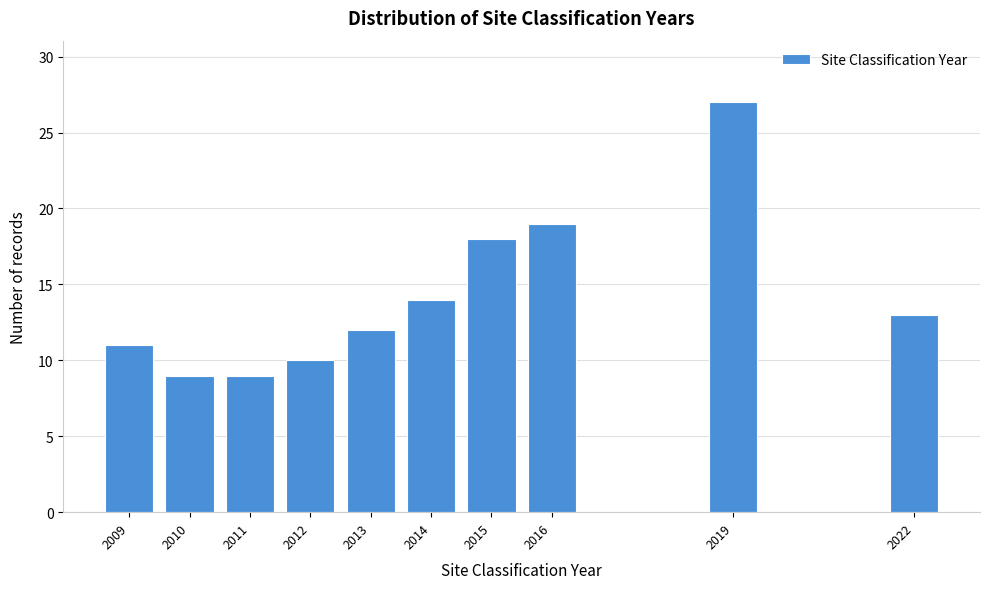

Reading right to left, what are all the values shown in this chart?

13	27	19	18	14	12	10	9	9	11